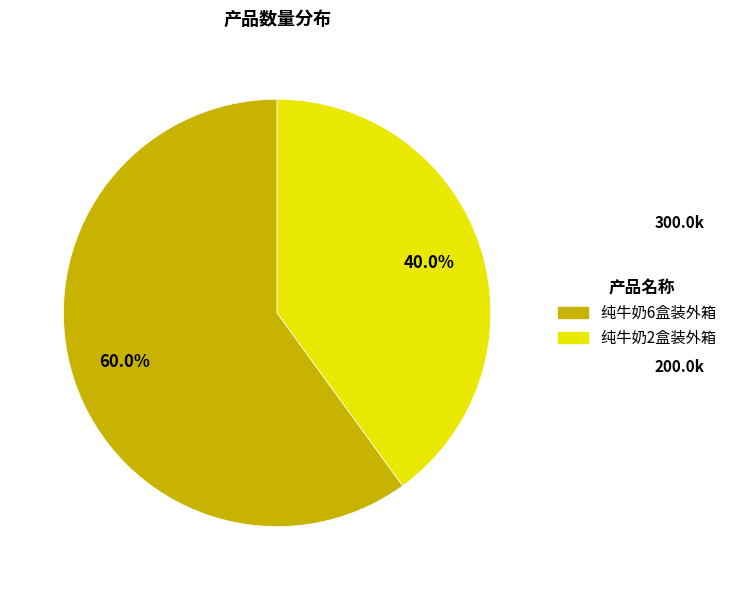

The 纯牛奶6盒装外箱 slice represents 60% of the pie. True or false?

True